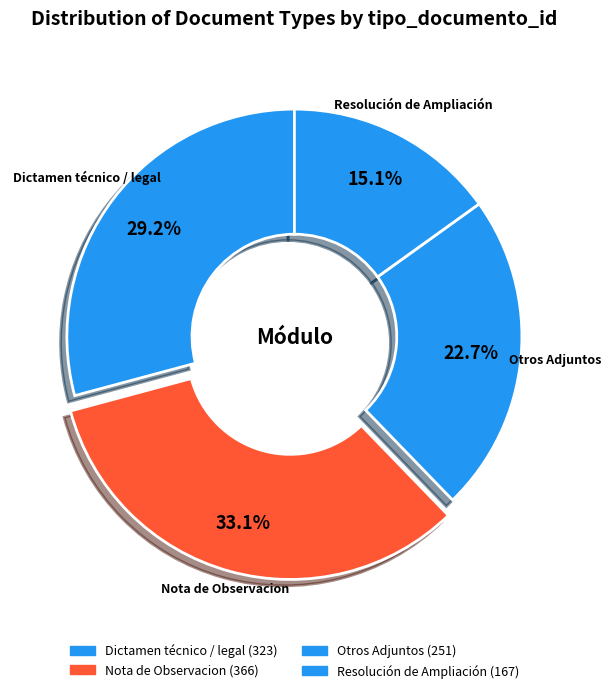

How many segments does this pie chart have?

4